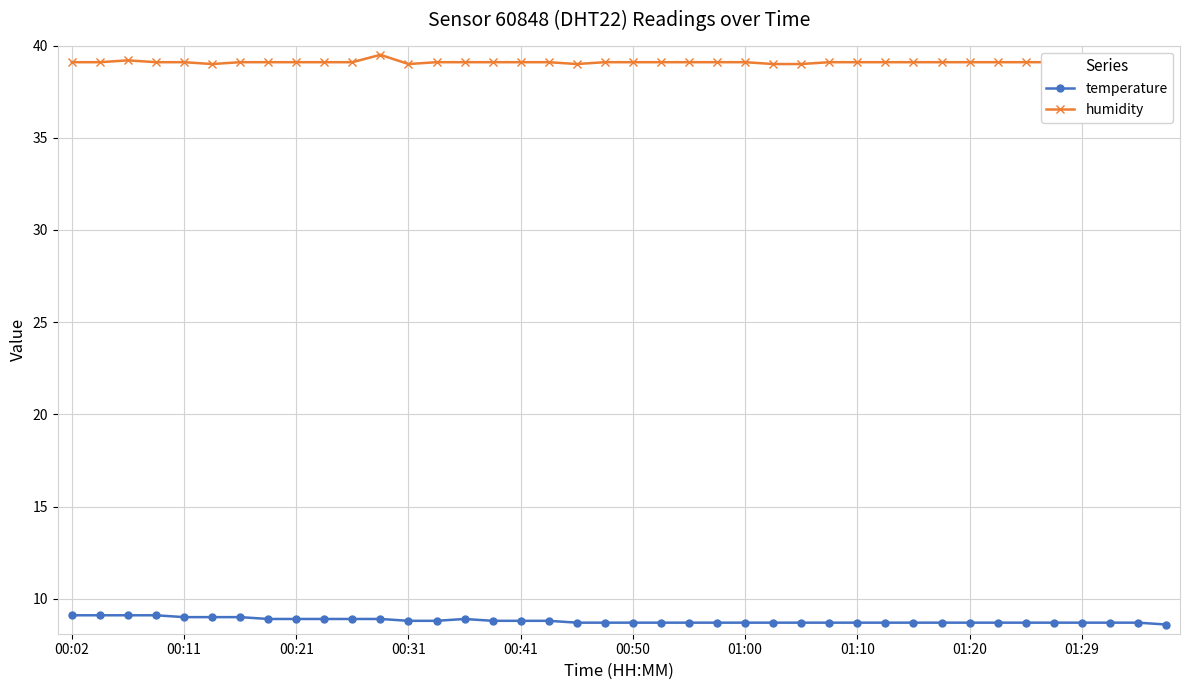

What is the average value of the humidity series?

39.1